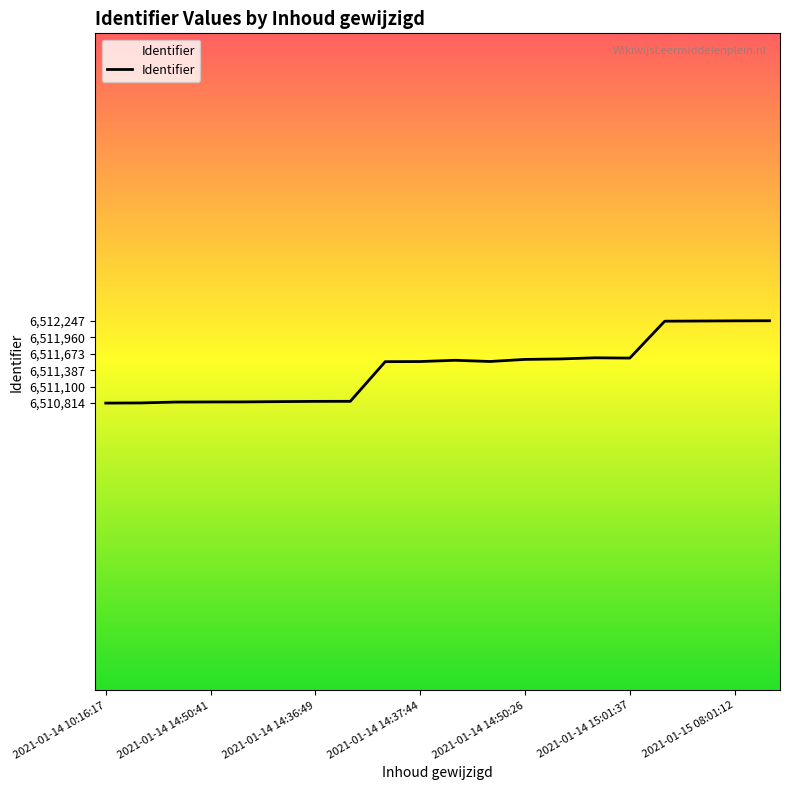

What is the difference between the maximum and minimum values?

1433